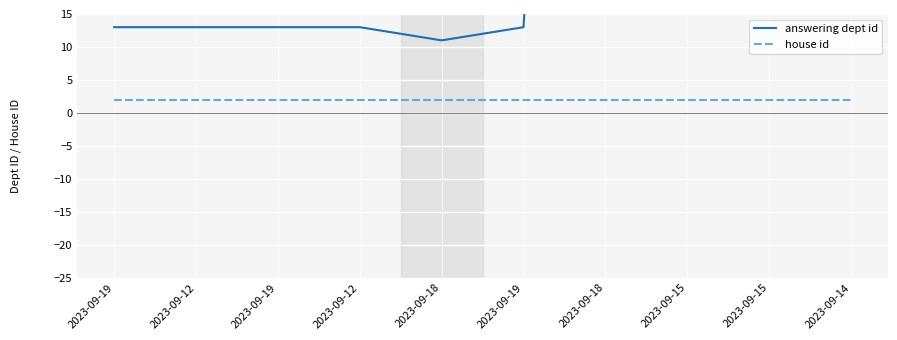

What is the value of the house id point at the 1st from the left?

2